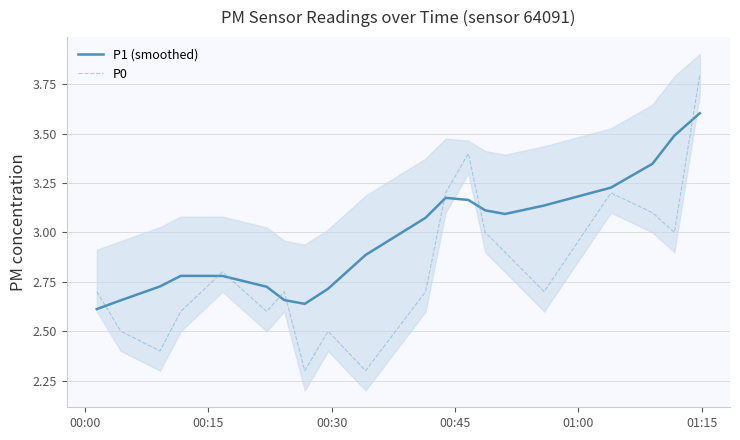

After their last crossing, which series has the higher values: P1 (smoothed) or P0?

P0